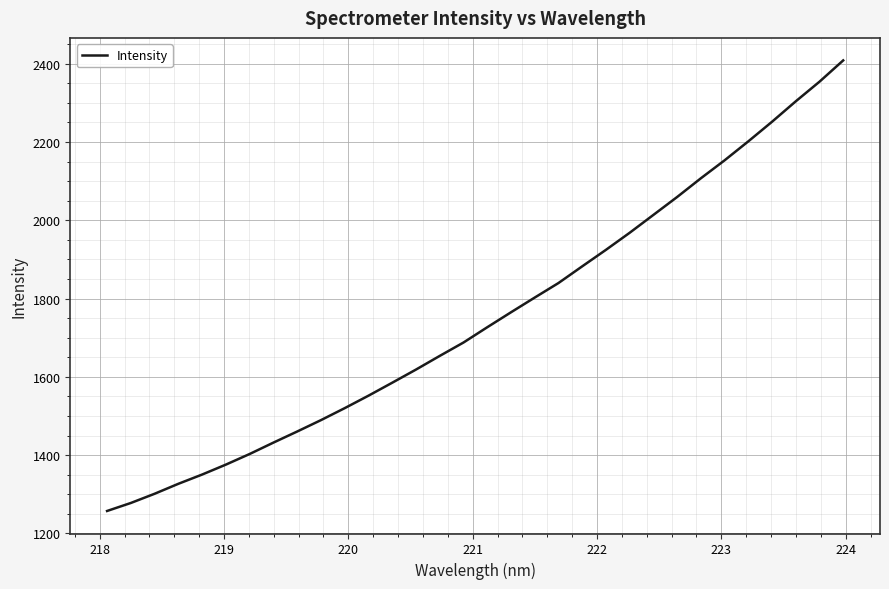

What is the difference between the maximum and minimum values?

1150.7